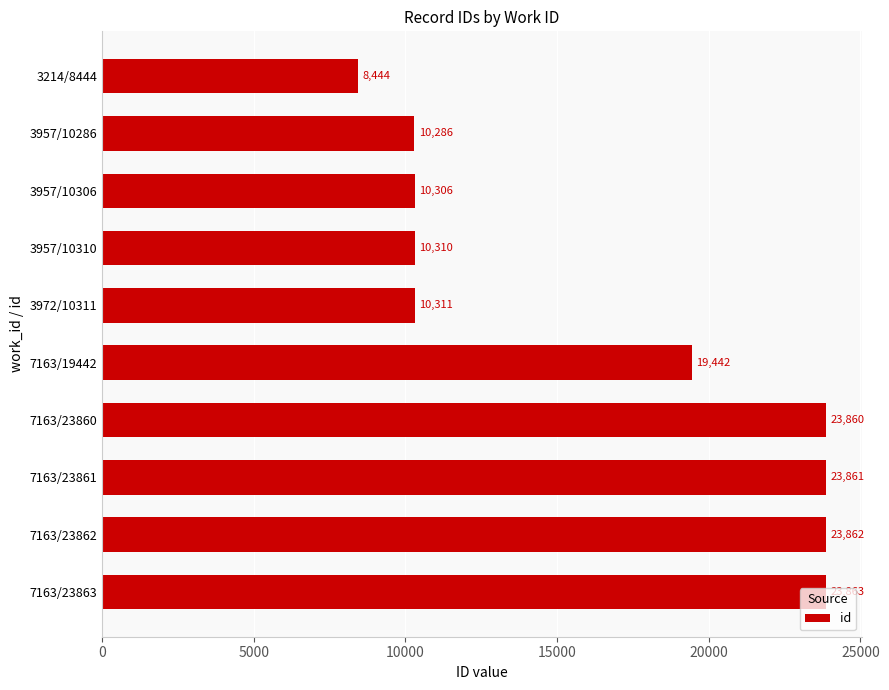

Rank the categories by value from highest to lowest.

7163/23863, 7163/23862, 7163/23861, 7163/23860, 7163/19442, 3972/10311, 3957/10310, 3957/10306, 3957/10286, 3214/8444